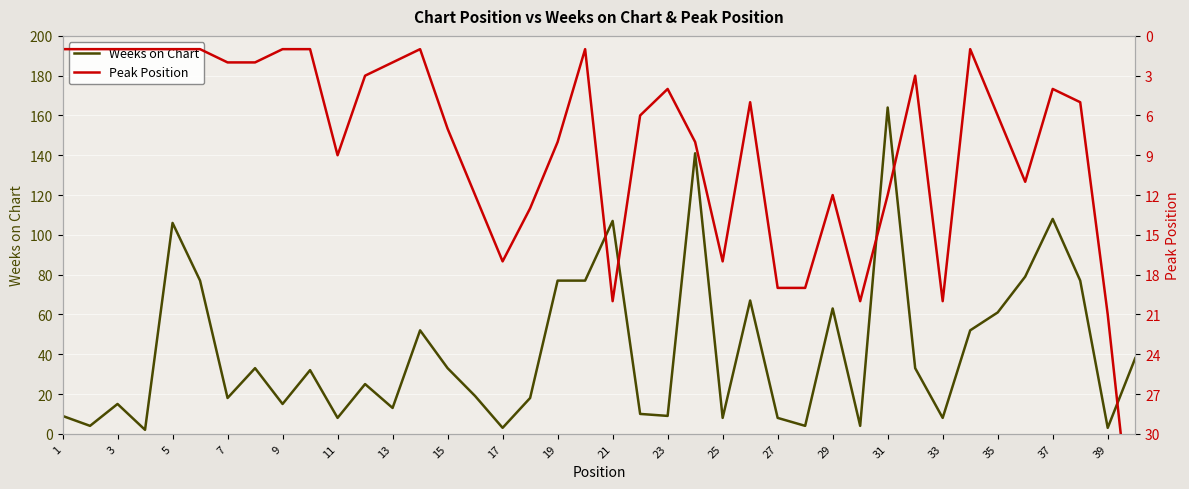

Which series has the largest total across all categories?

Weeks on Chart